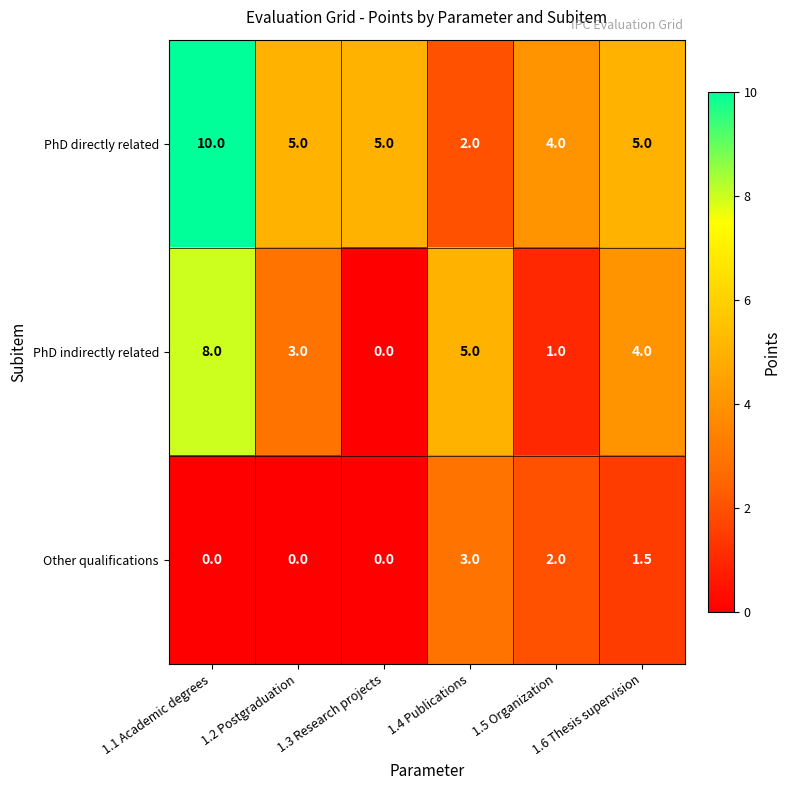

What is the total value across all series at 1.4 Publications?

10.0